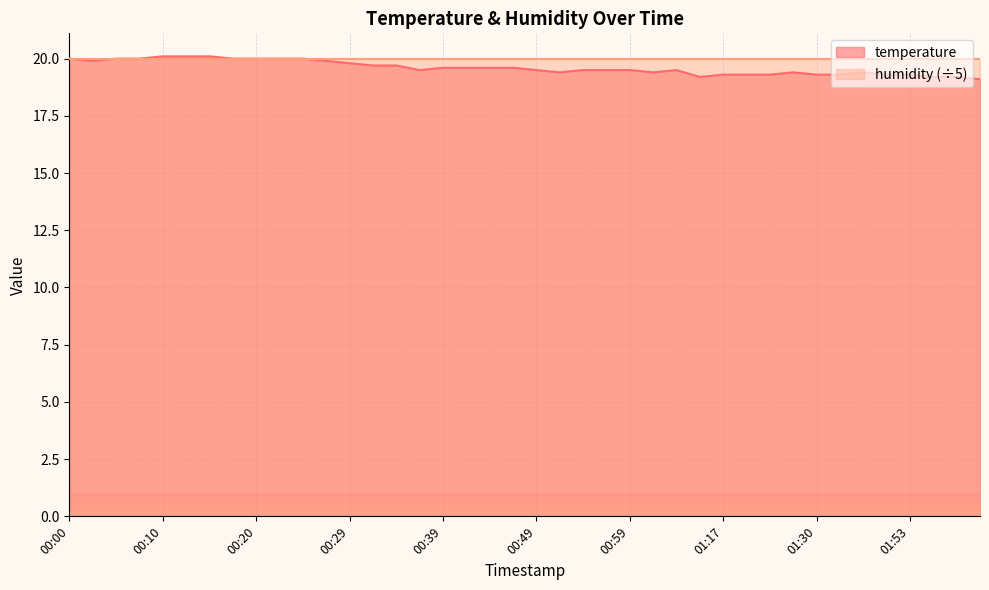

What is the label of the 31st point from the left?

01:25